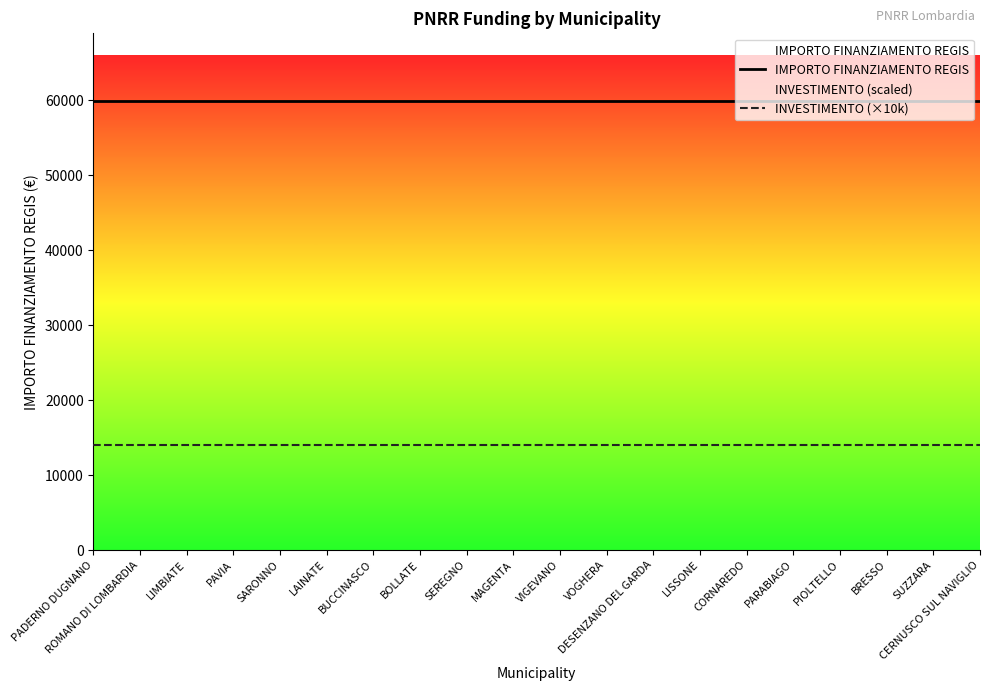

At which label is IMPORTO FINANZIAMENTO REGIS closest to 59966?

PADERNO DUGNANO